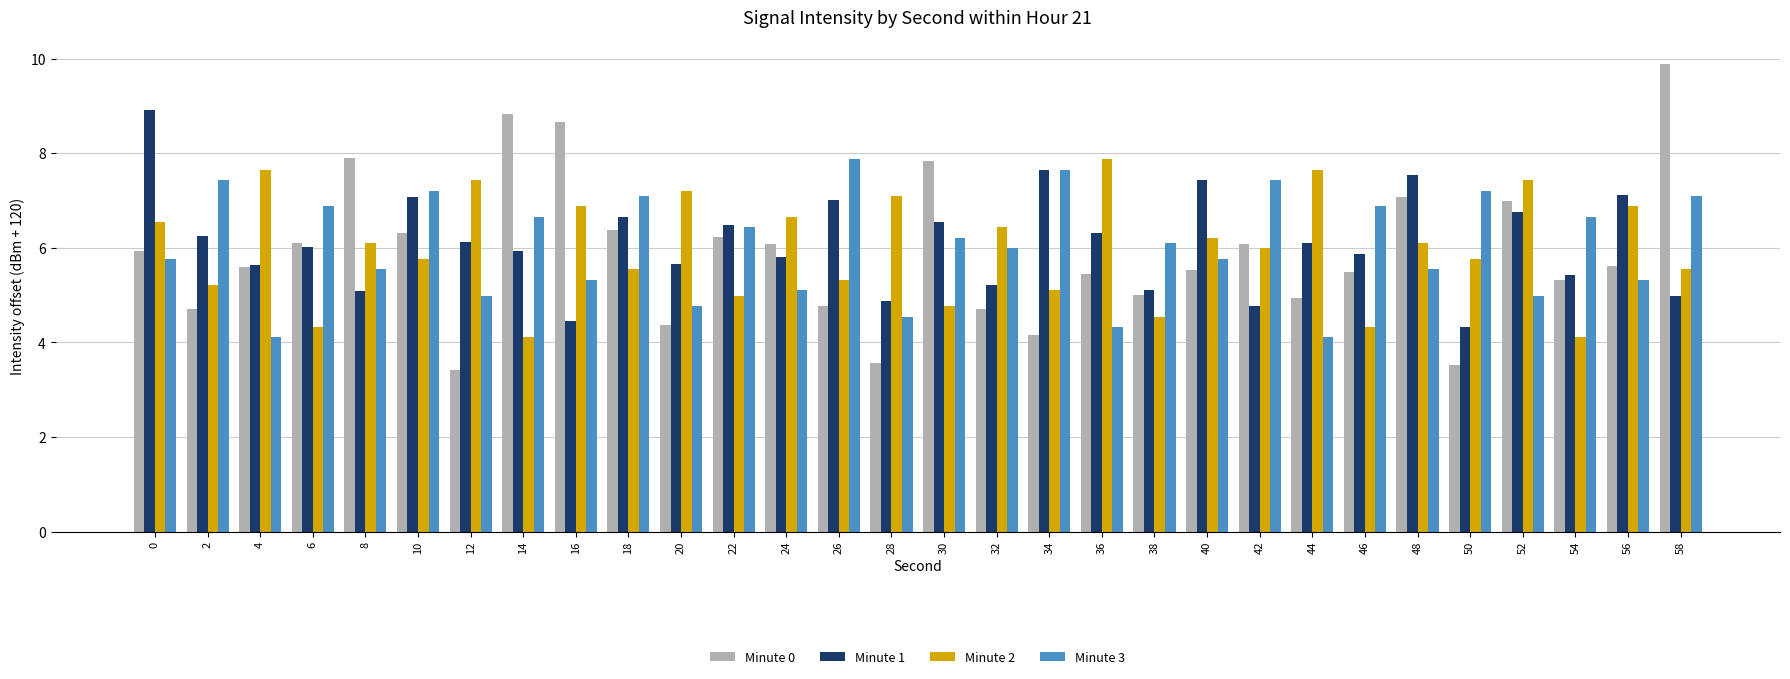

Which category has the highest value across all series?

58